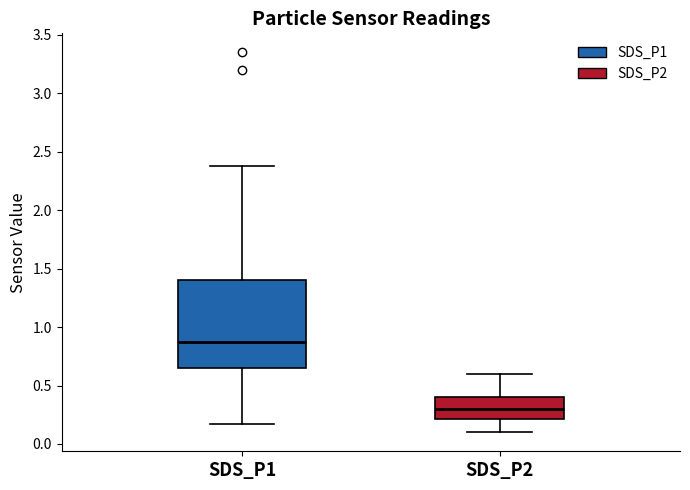

Where does the median line of the box for SDS_P1 sit on the y-axis? The values are not printed on the chart, so give them approximately, as read against the axis.

0.90